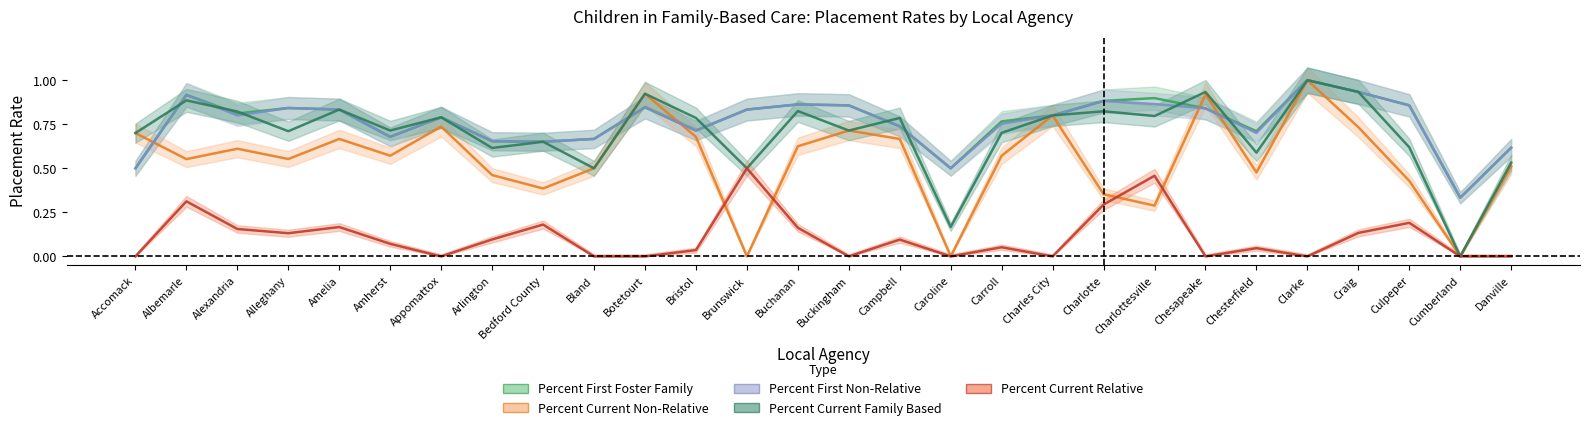

What is the difference between the second highest and second lowest values in the Percent Current Relative series?

0.5